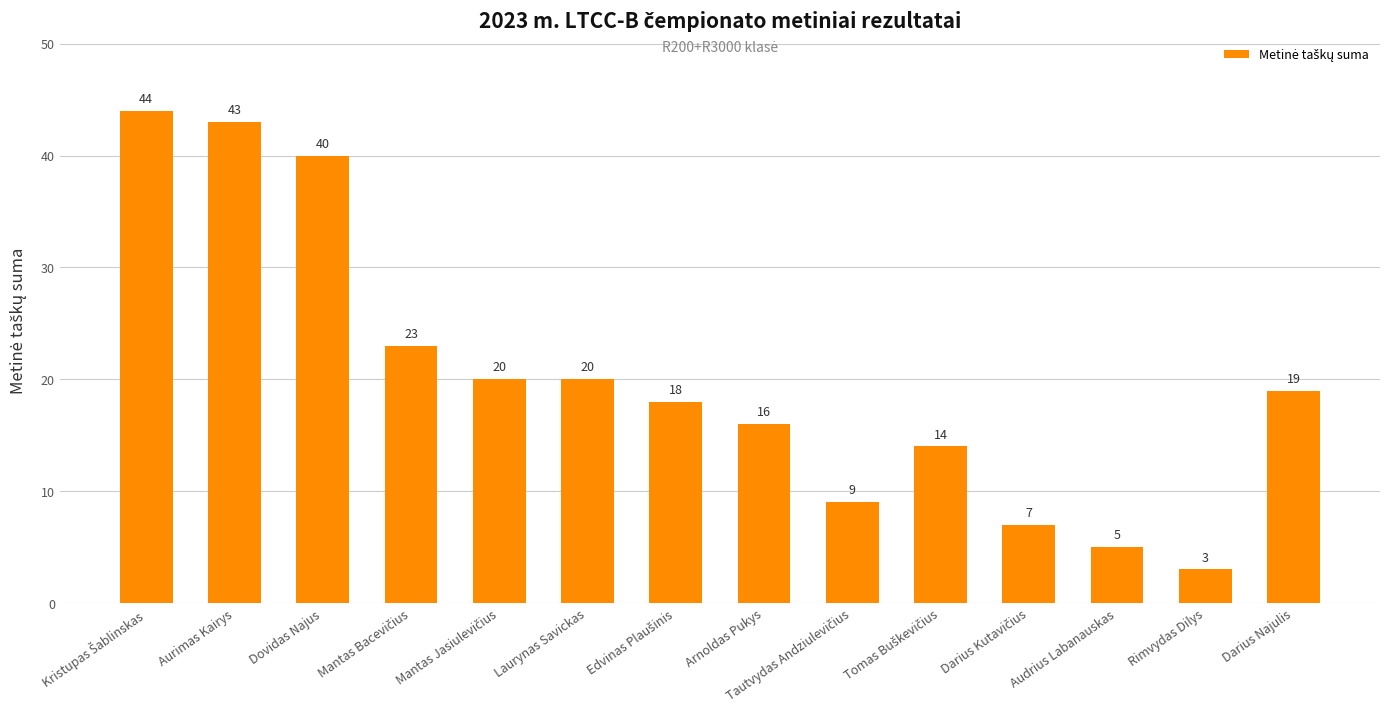

Reading left to right, list all the values displayed in this chart.

44	43	40	23	20	20	18	16	9	14	7	5	3	19